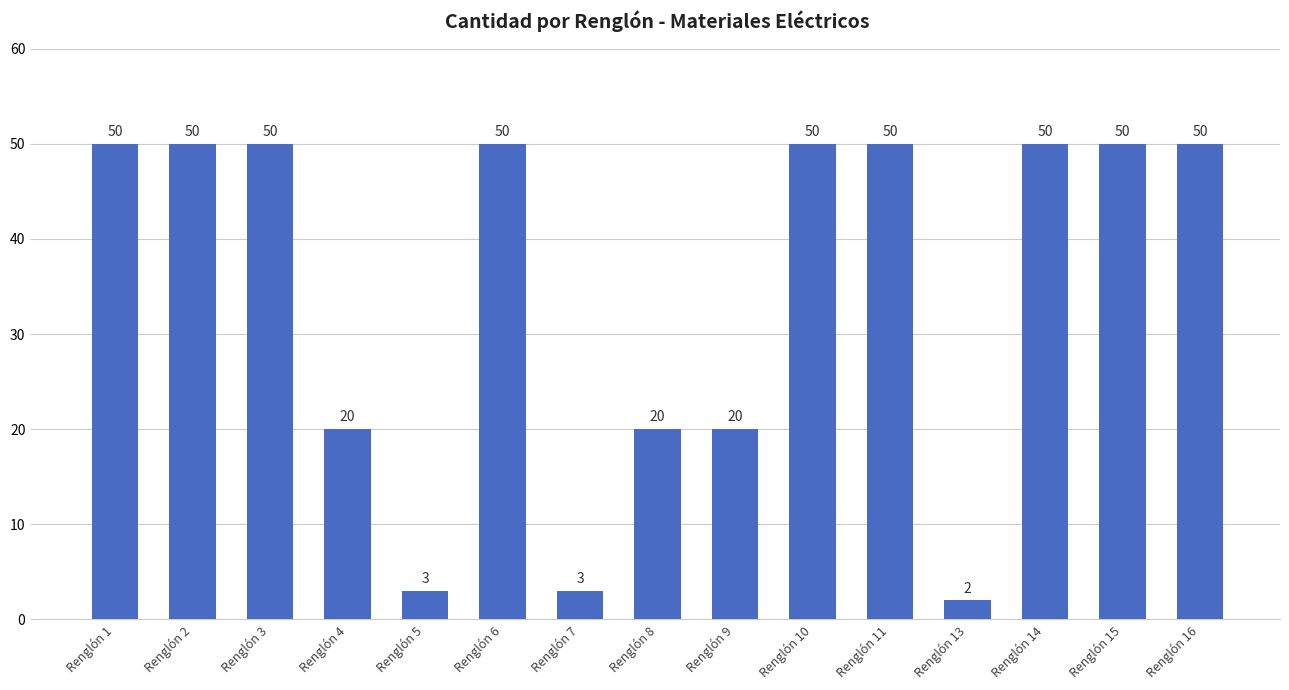

What is the sum of all values?

518